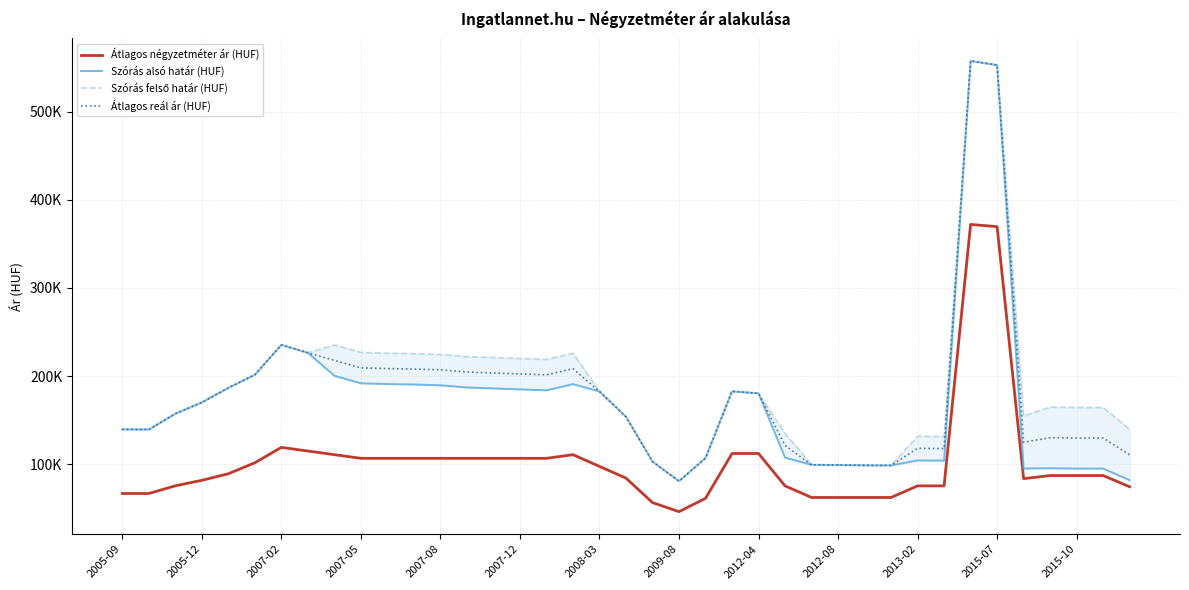

At how many categories does at least one series exceed 132065?

30